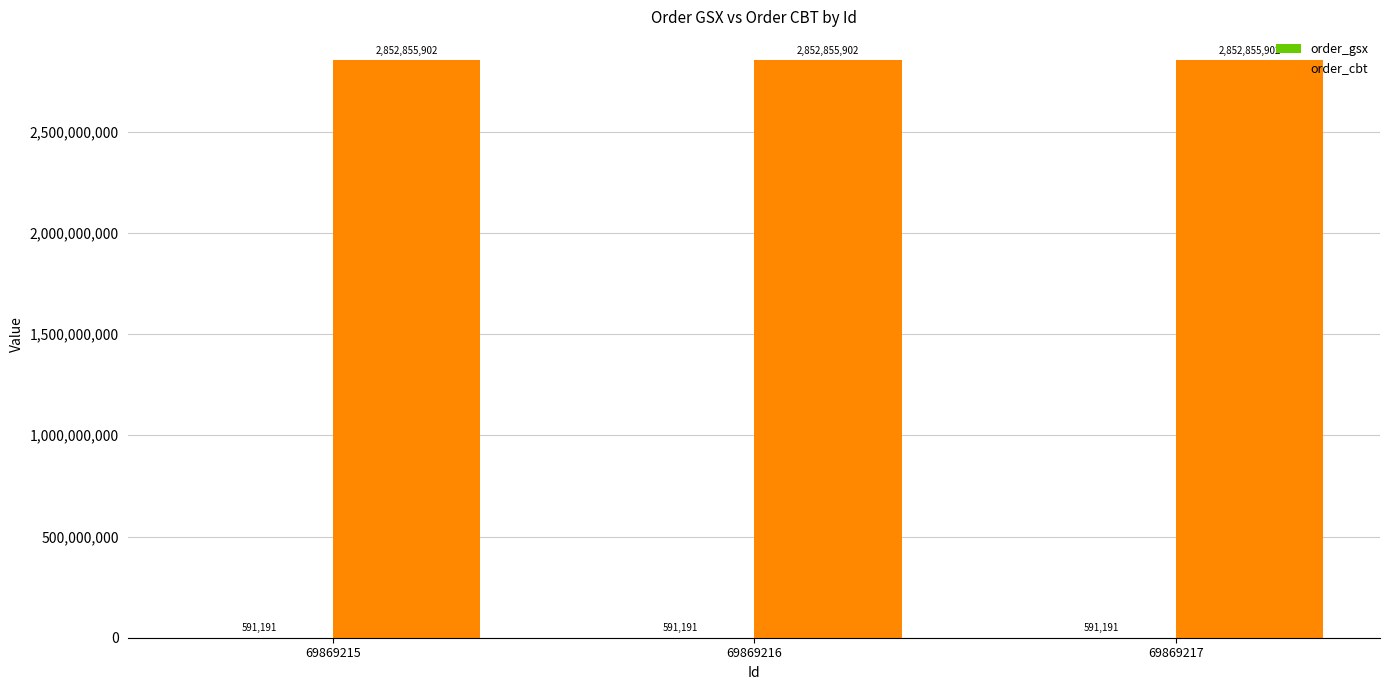

What is the highest value of the order_cbt series?

2852855902